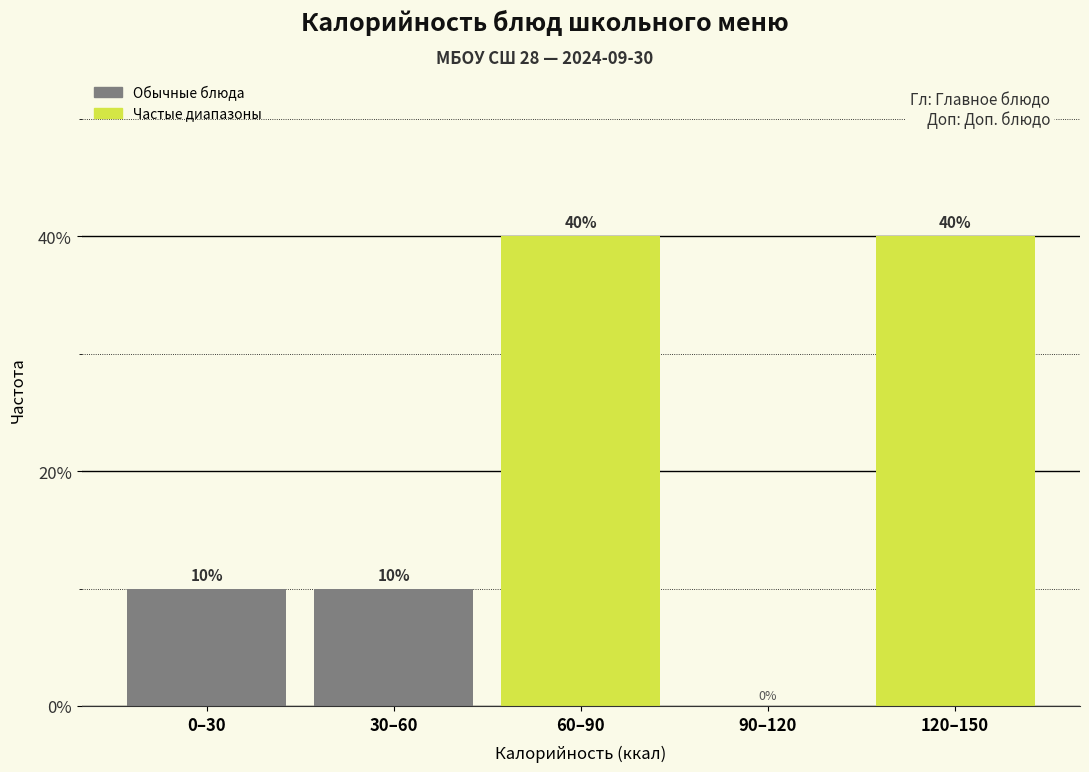

What is the change in value from 30–60 to 120–150?

+30